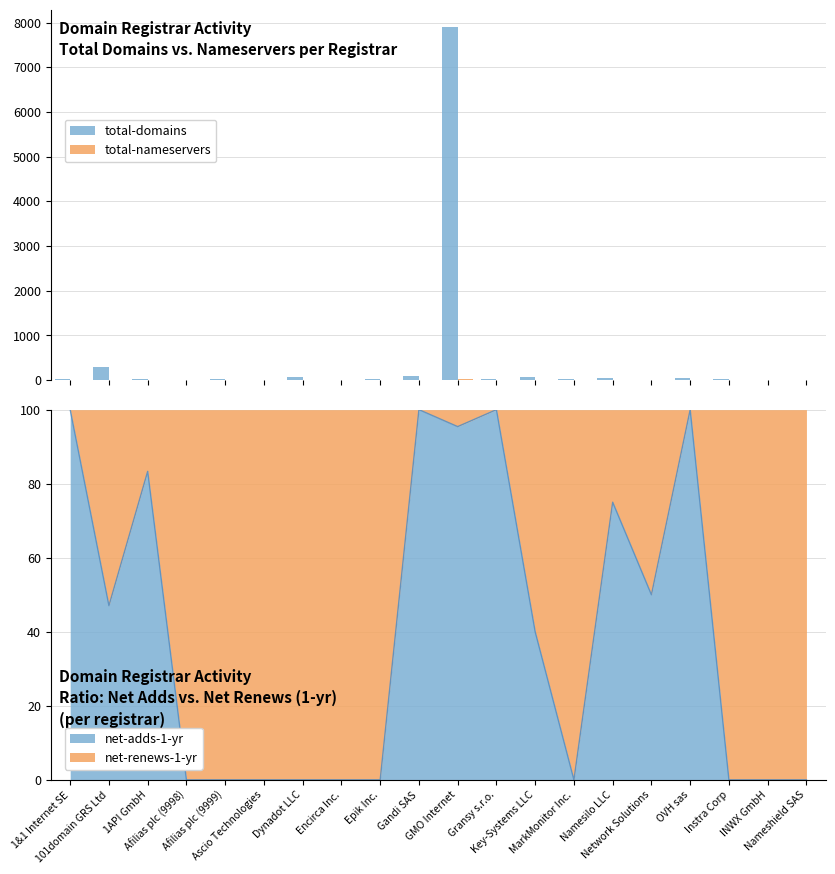

List the series in order of their peak value, highest first.

total-domains, total-nameservers